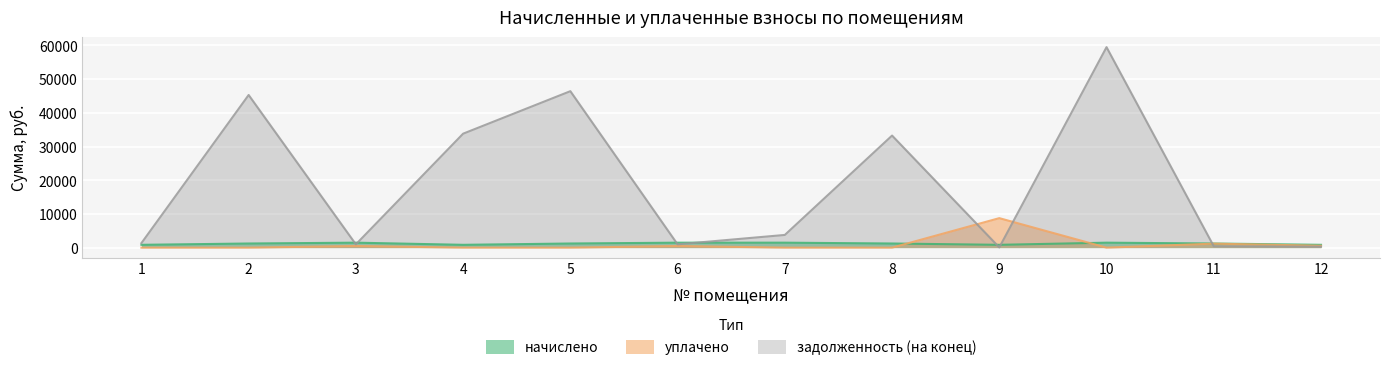

Is it true that задолженность (на конец) equals 1718.1 at 7?

False